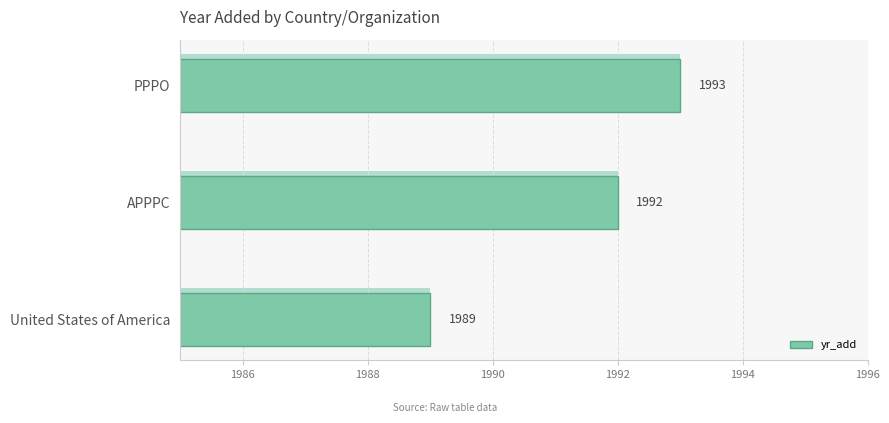

What is the change in value from United States of America to APPPC?

+3